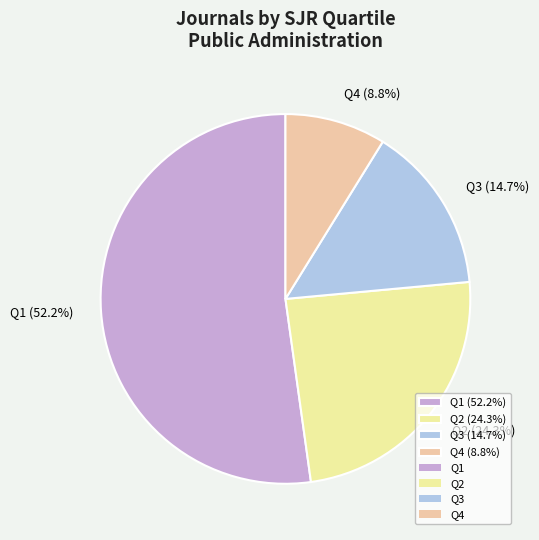

Approximately how many times larger is the value at Q4 (8.8%) compared to Q3 (14.7%)?

0.6